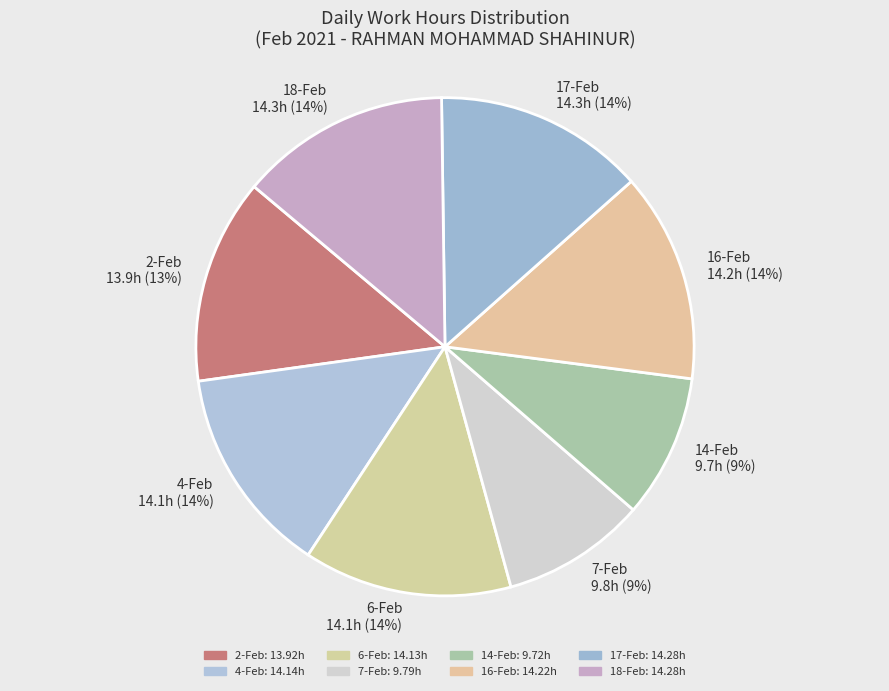

Is it true that 18-Feb is 14% of the pie?

True